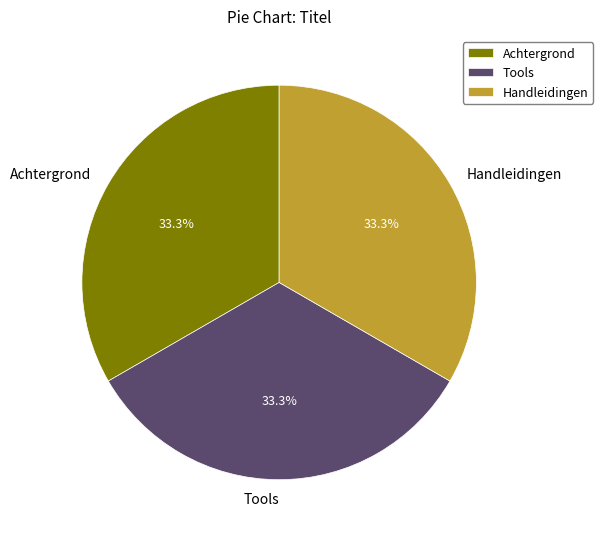

Is it true that Achtergrond is 27% of the pie?

False